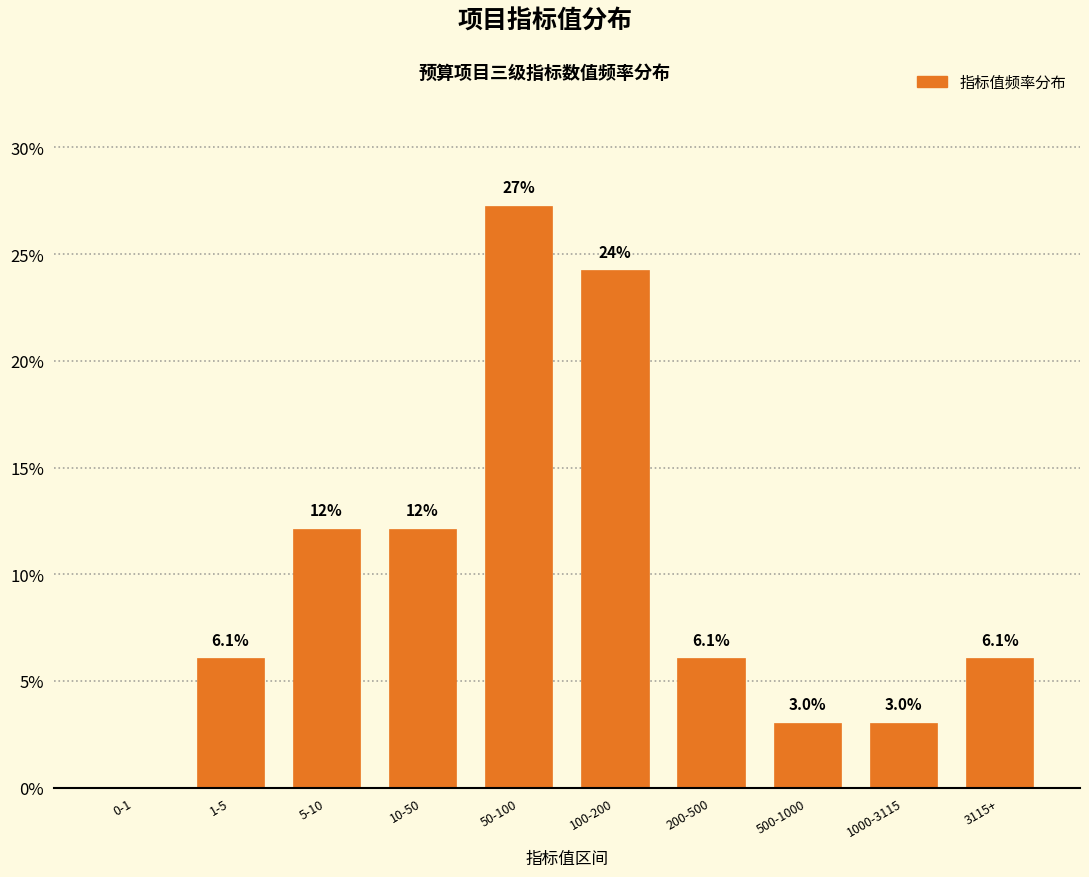

Reading right to left, what are all the values shown in this chart?

3115+=6.1	1000-3115=3.0	500-1000=3.0	200-500=6.1	100-200=24.2	50-100=27.3	10-50=12.1	5-10=12.1	1-5=6.1	0-1=0.0